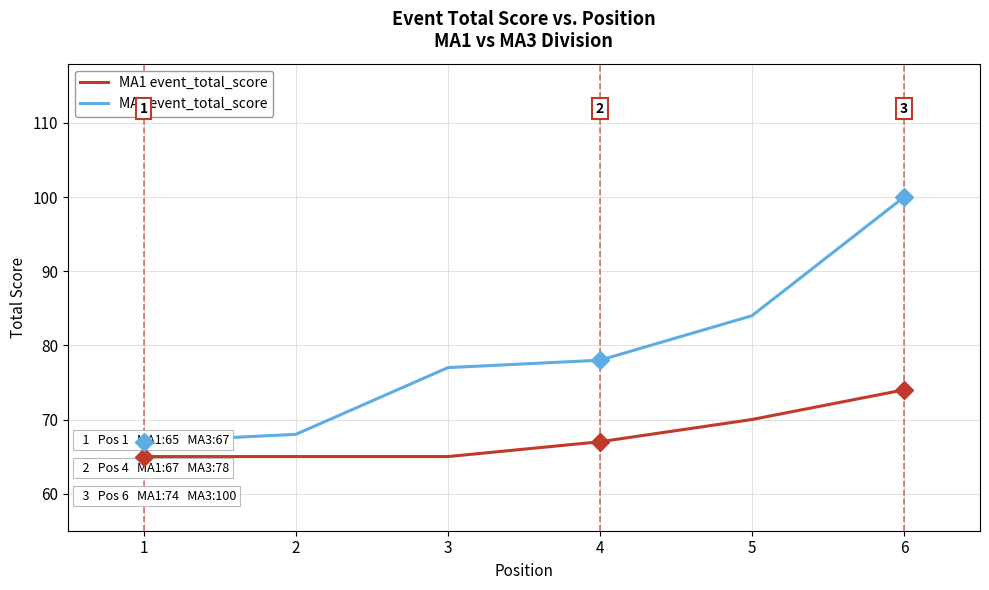

What are all the series names shown in the legend?

MA1 event_total_score, MA3 event_total_score